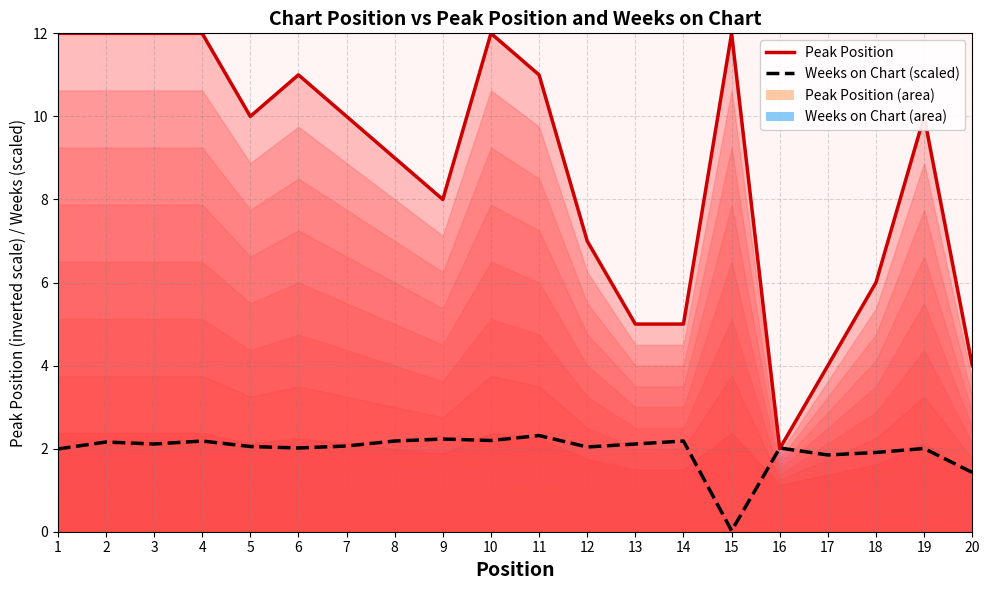

True or false: Weeks on Chart has more than 1 points higher than both neighbors.

True